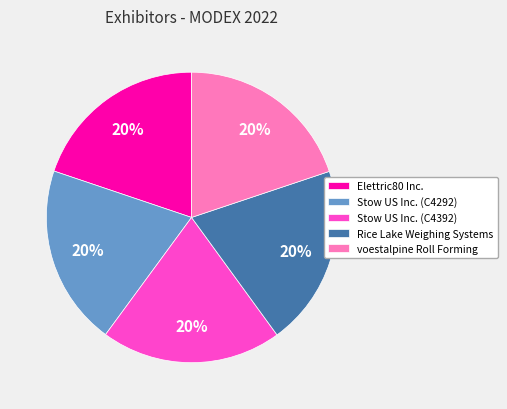

The Rice Lake Weighing Systems slice represents 20% of the pie. True or false?

True